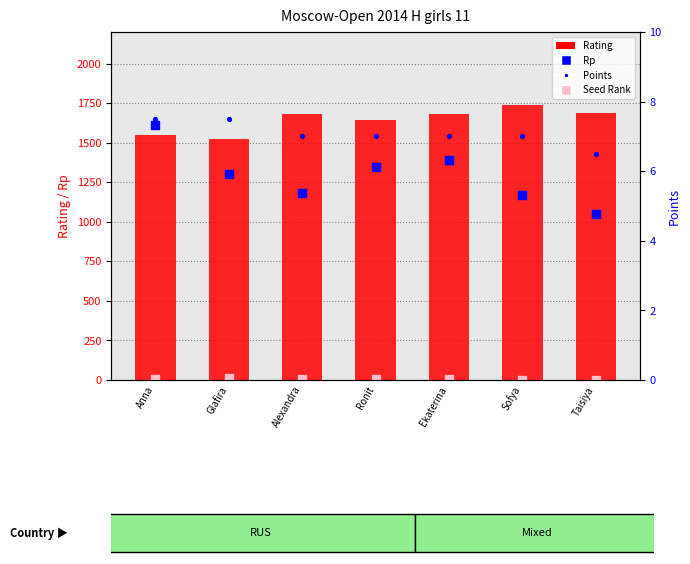

Which series has the largest total across all categories?

Rating